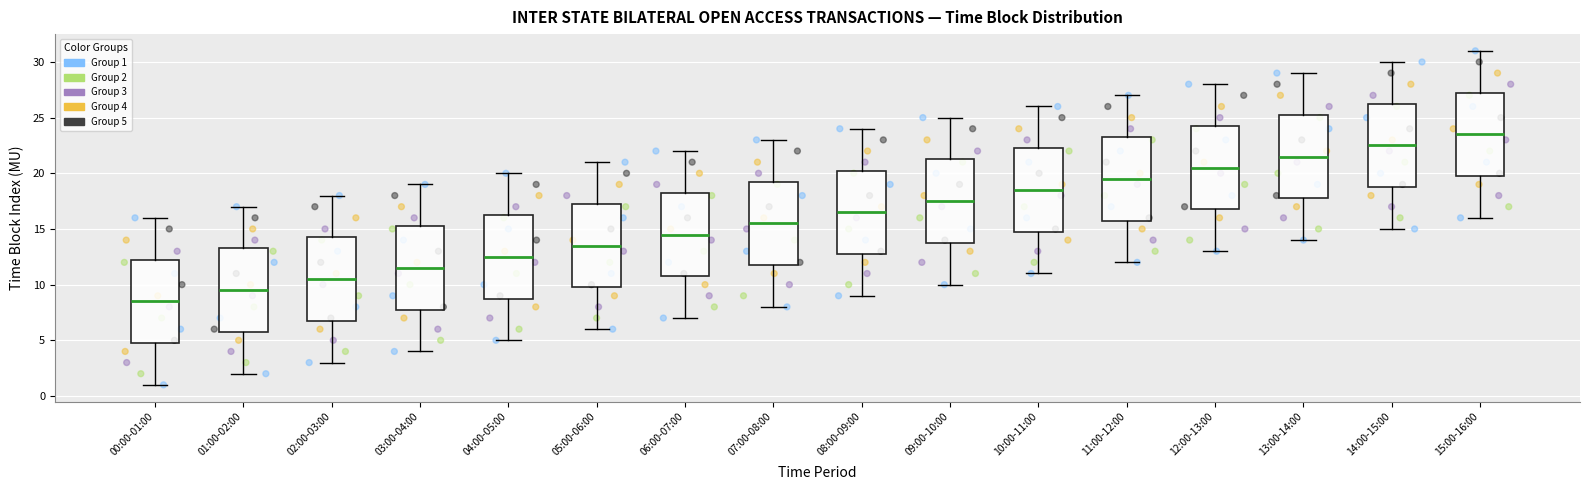

Where does the upper whisker of the box for 12:00-13:00 end on the y-axis? The values are not printed on the chart, so give them approximately, as read against the axis.

28.0